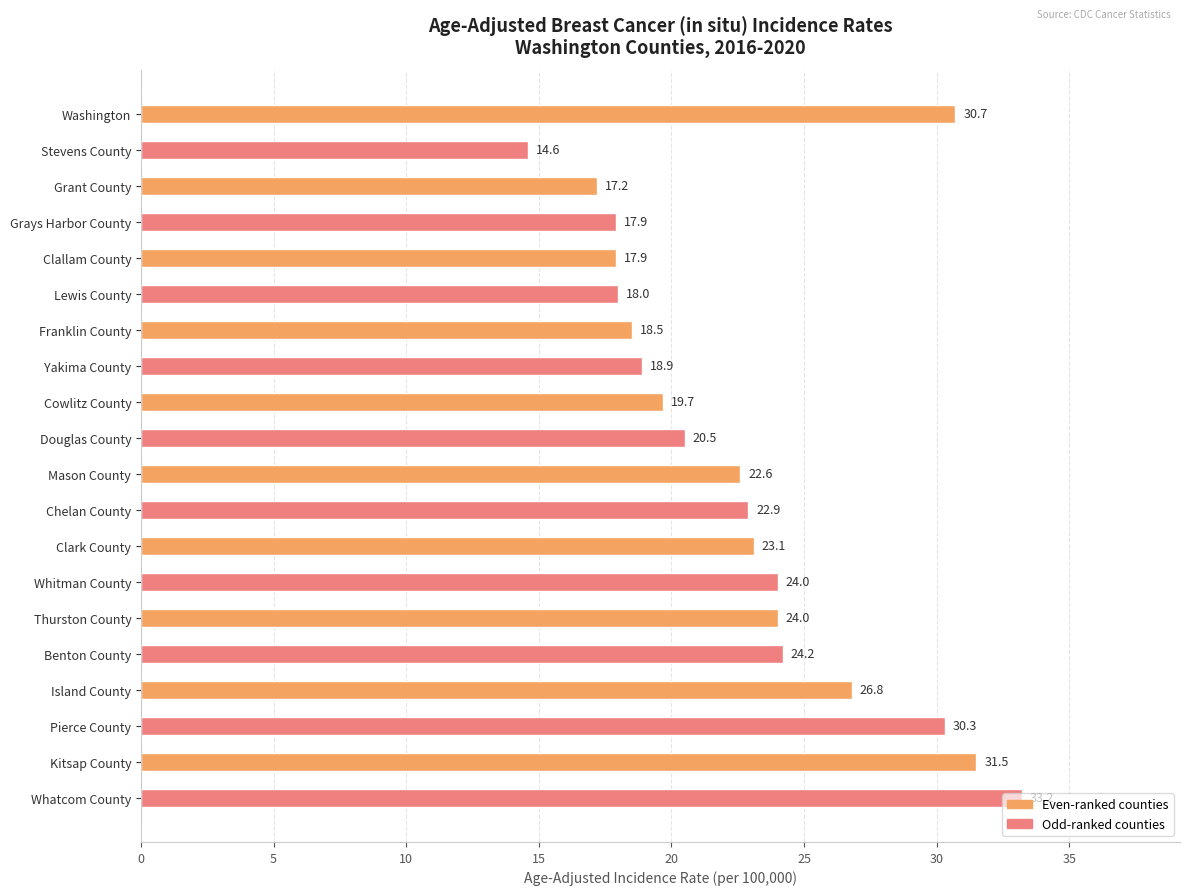

At which label is the value closest to 23?

Chelan County